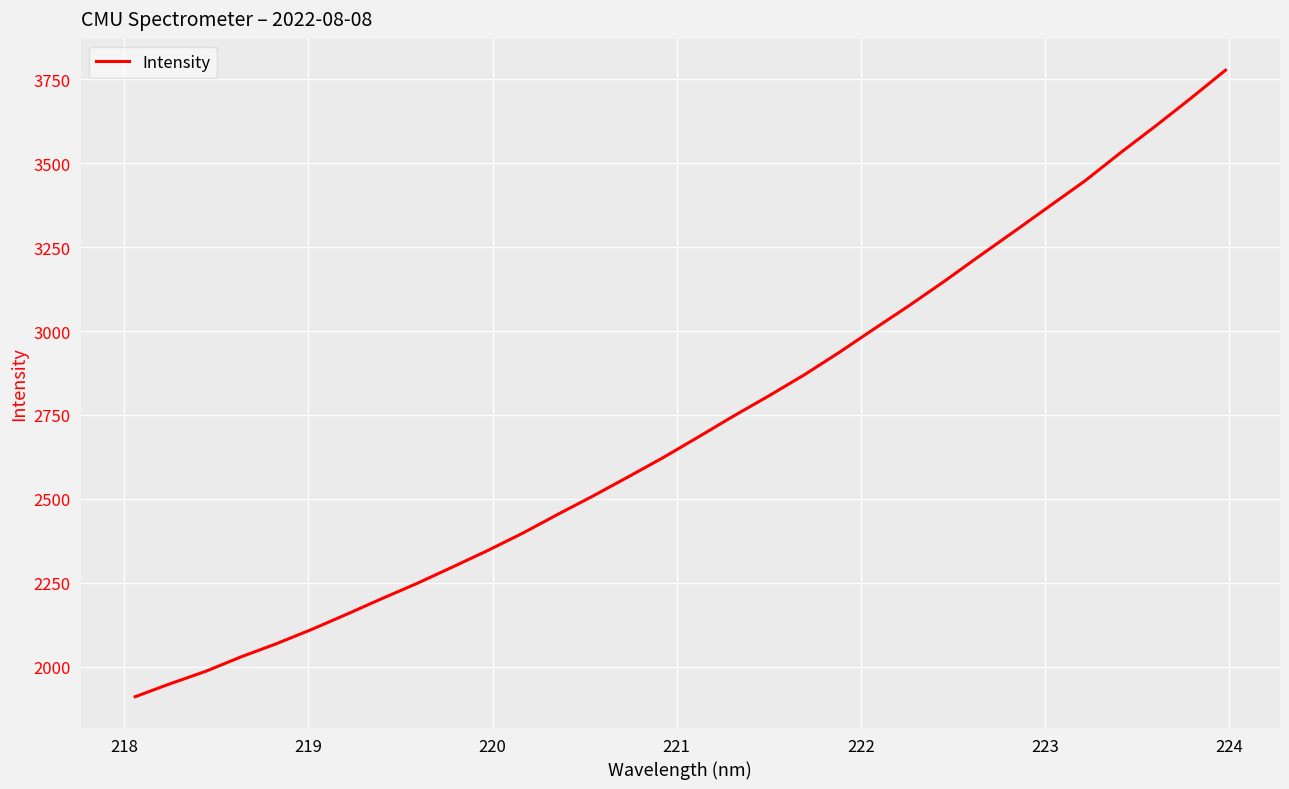

What is the greatest value displayed?

3777.4